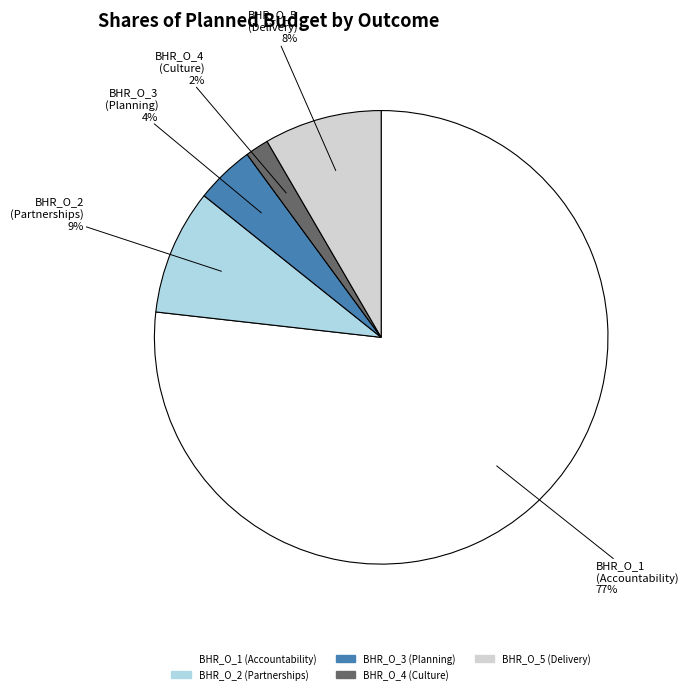

Is there a majority slice in this chart?

Yes